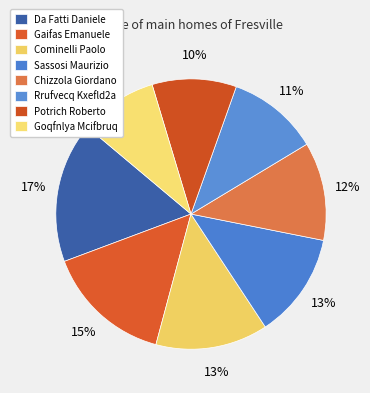

Is Sassosi Maurizio the majority of the pie?

No